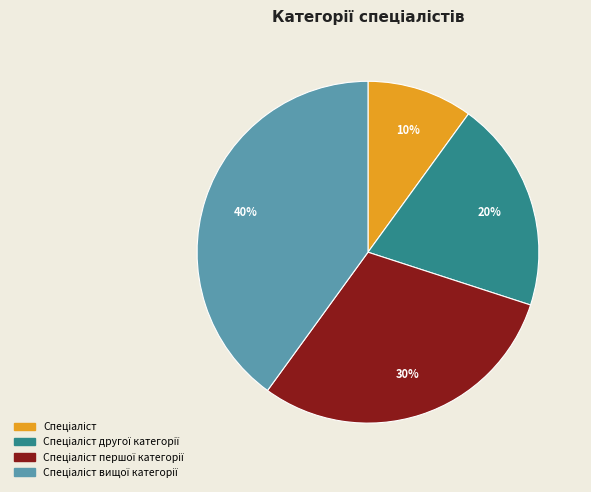

Is there a majority slice in this chart?

No